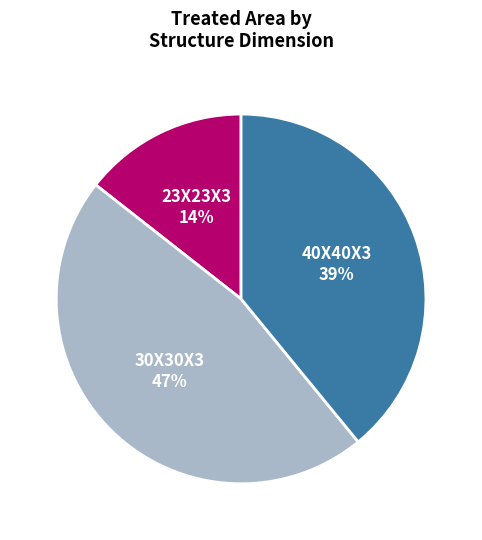

Which has a higher value, 30X30X3 or 23X23X3?

30X30X3